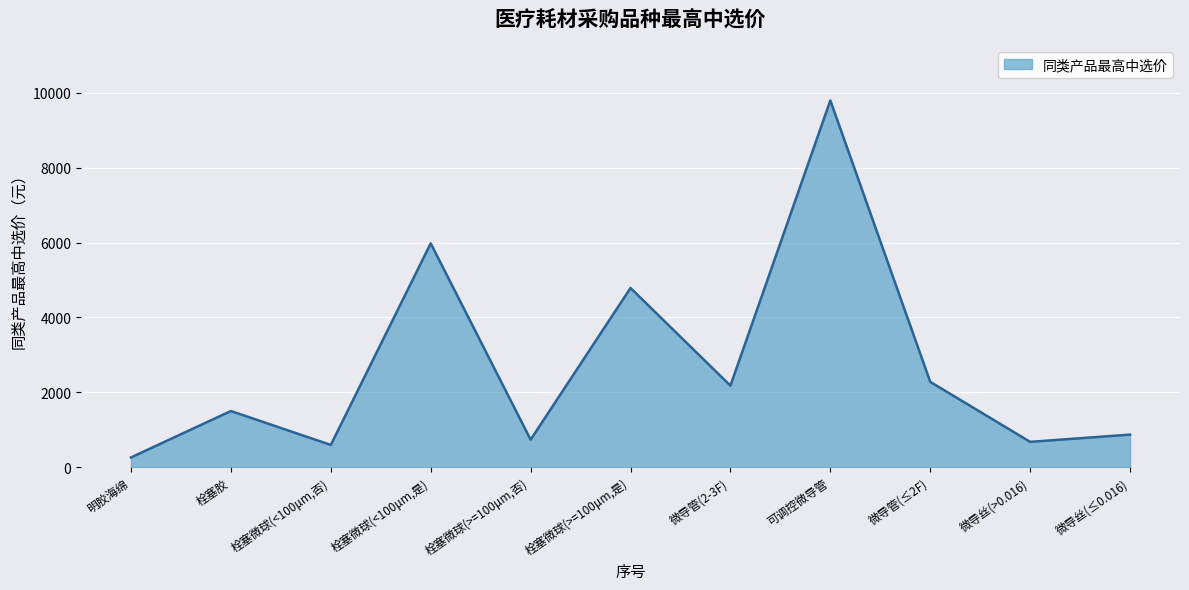

What is the ratio of the value at 栓塞微球(<100μm,是) to the value at 栓塞微球(<100μm,否)?

10.1